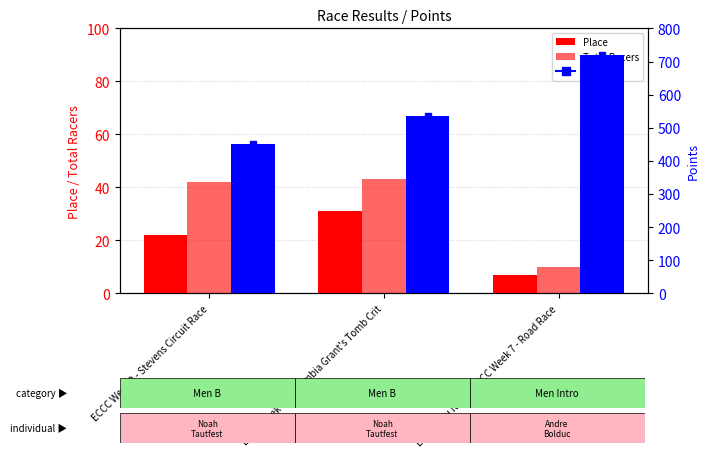

What is the difference between the maximum and minimum values in the Place series?

24.0